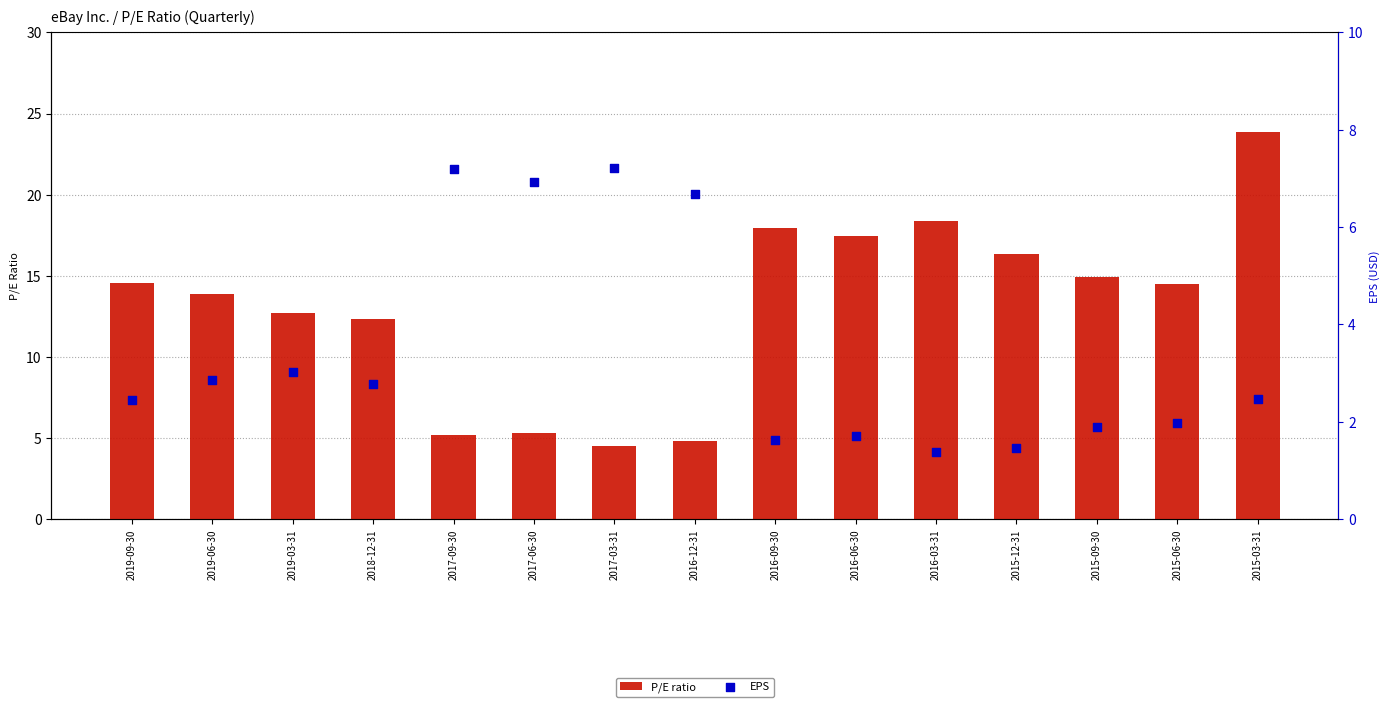

Which series has the largest Y range (max minus min)?

P/E ratio